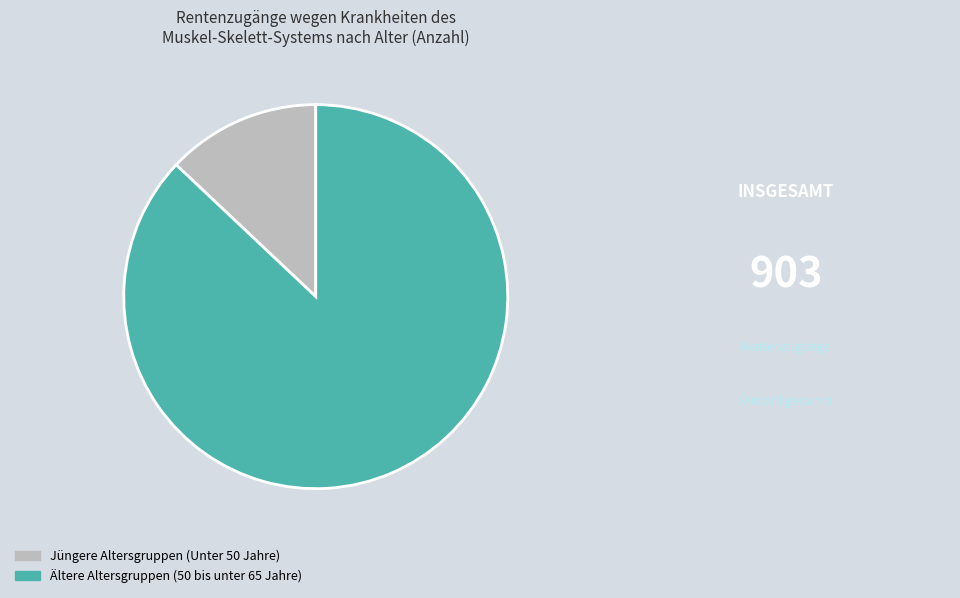

What is the smallest slice in the pie chart?

Jüngere Altersgruppen (Unter 50 Jahre)